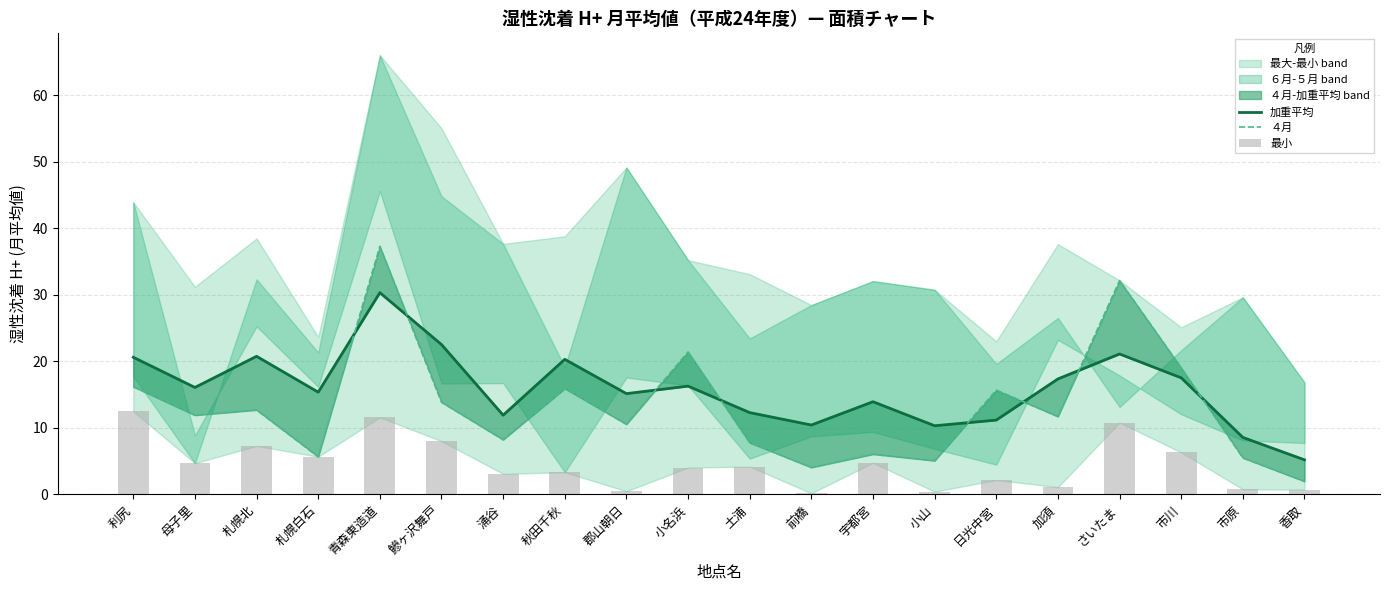

Does the chart contain stacked bars?

No